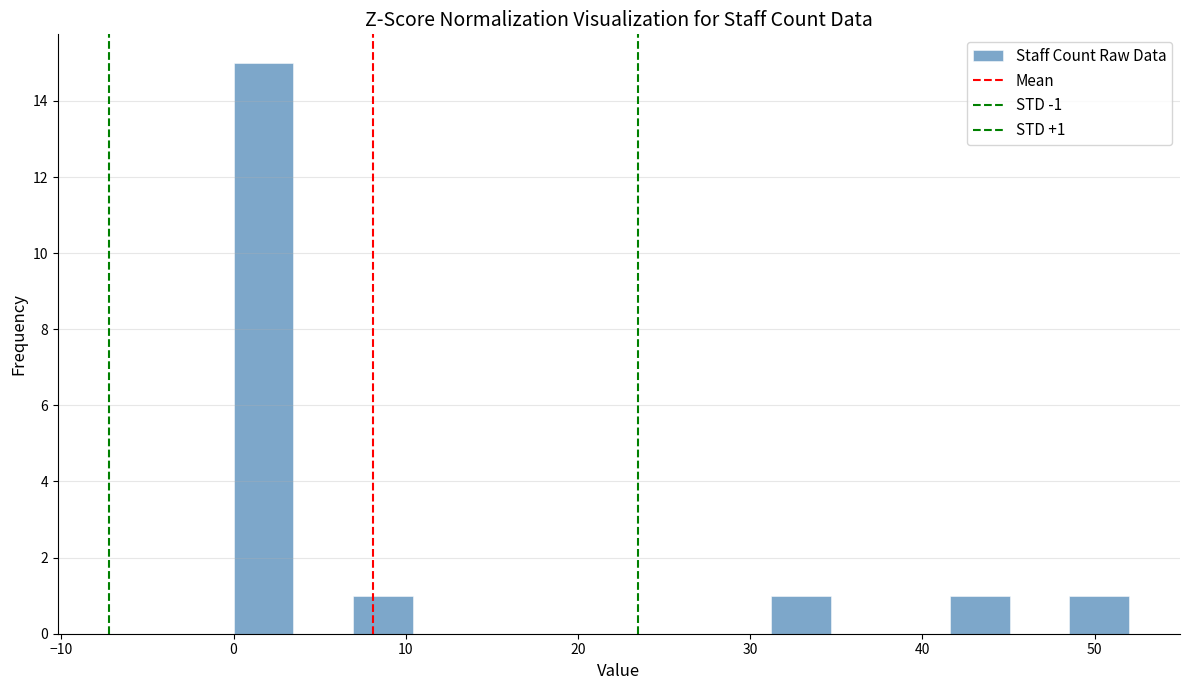

Read against the x-axis, roughly where is the centre of the tallest bar?

2